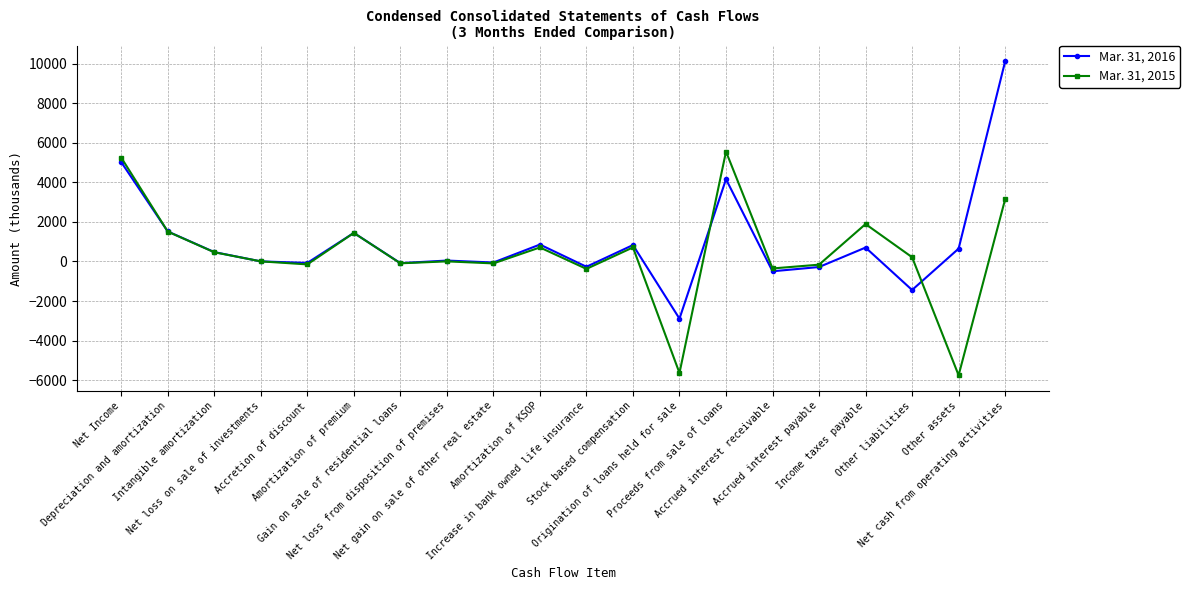

How many categories are shown in the chart?

20